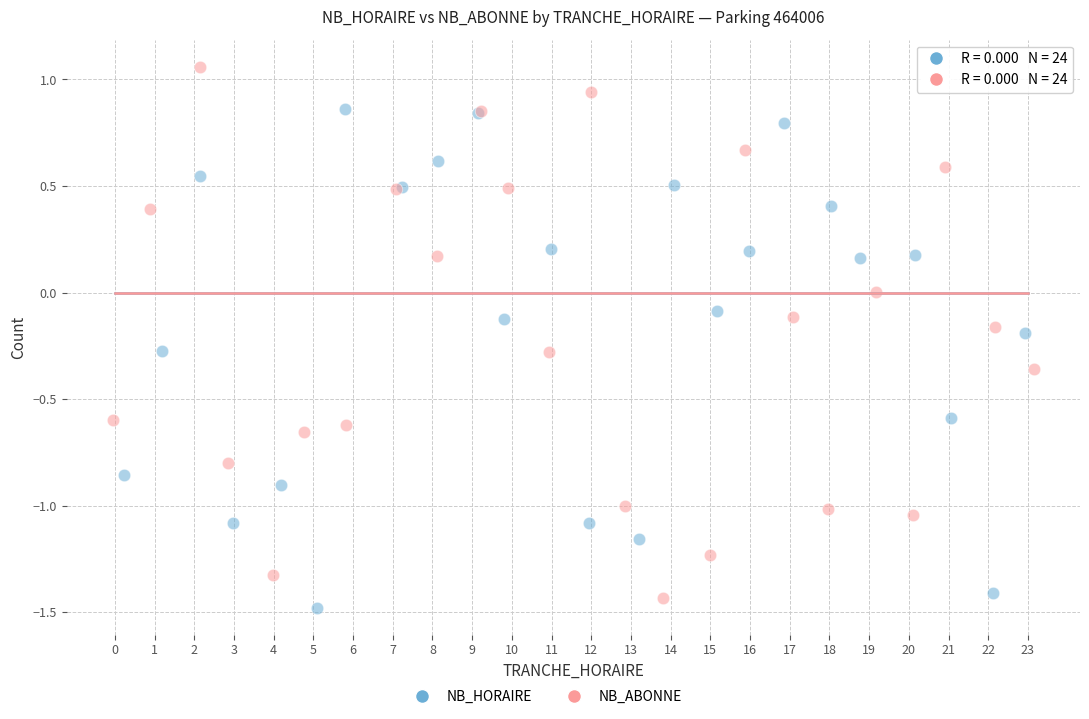

Which series reaches the maximum Y coordinate?

NB_ABONNE